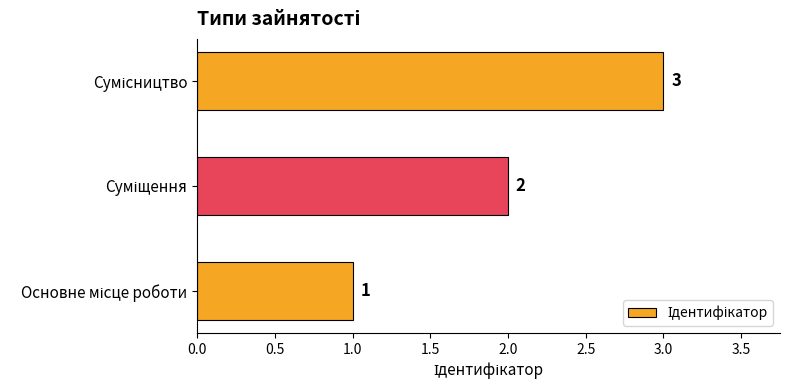

What is the greatest value displayed?

3